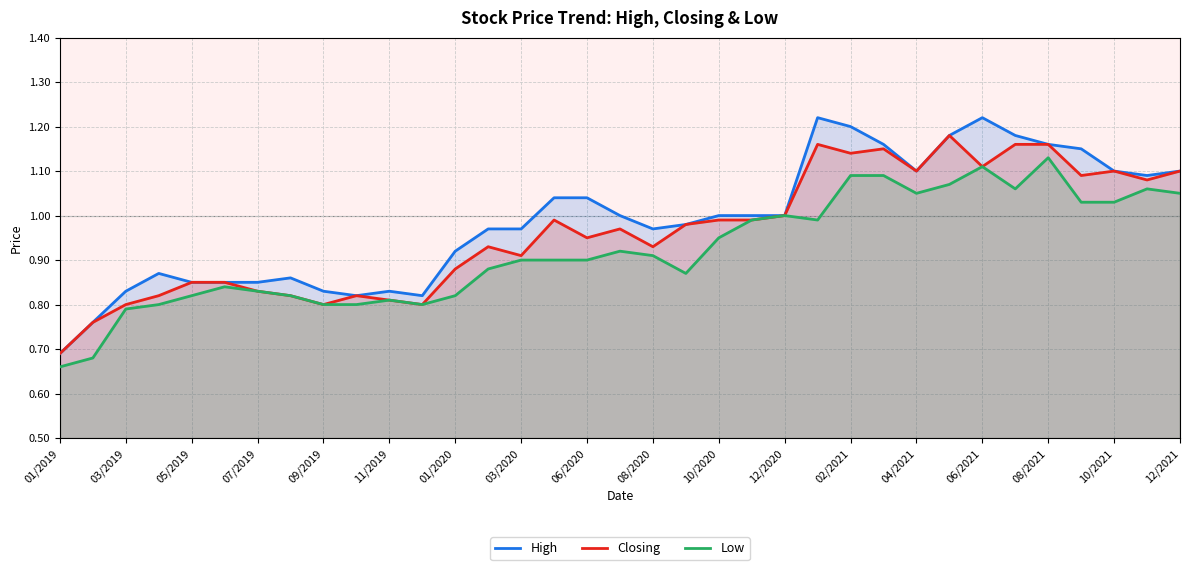

Which category has the lowest value in the Low series?

01/2019